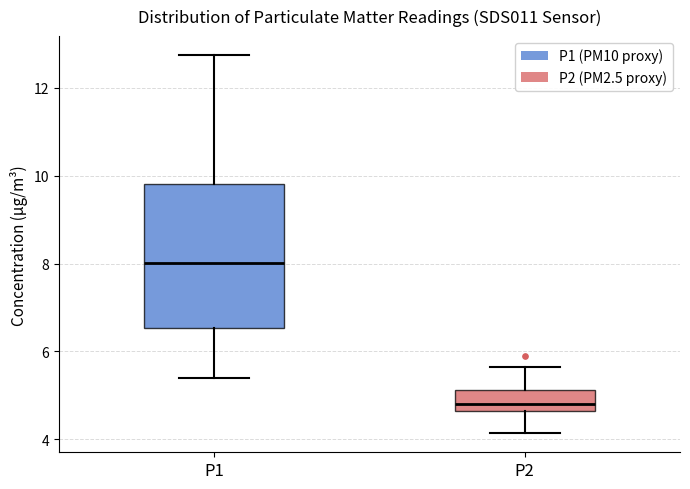

Which box has the highest median line?

P1